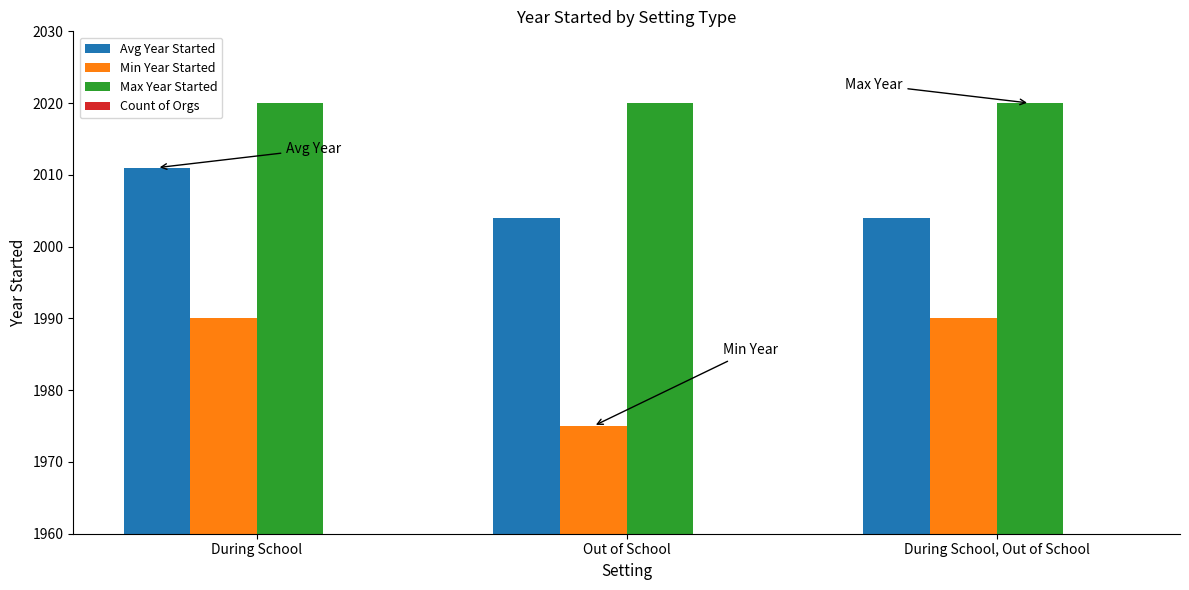

Which series has the largest total across all categories?

Max Year Started